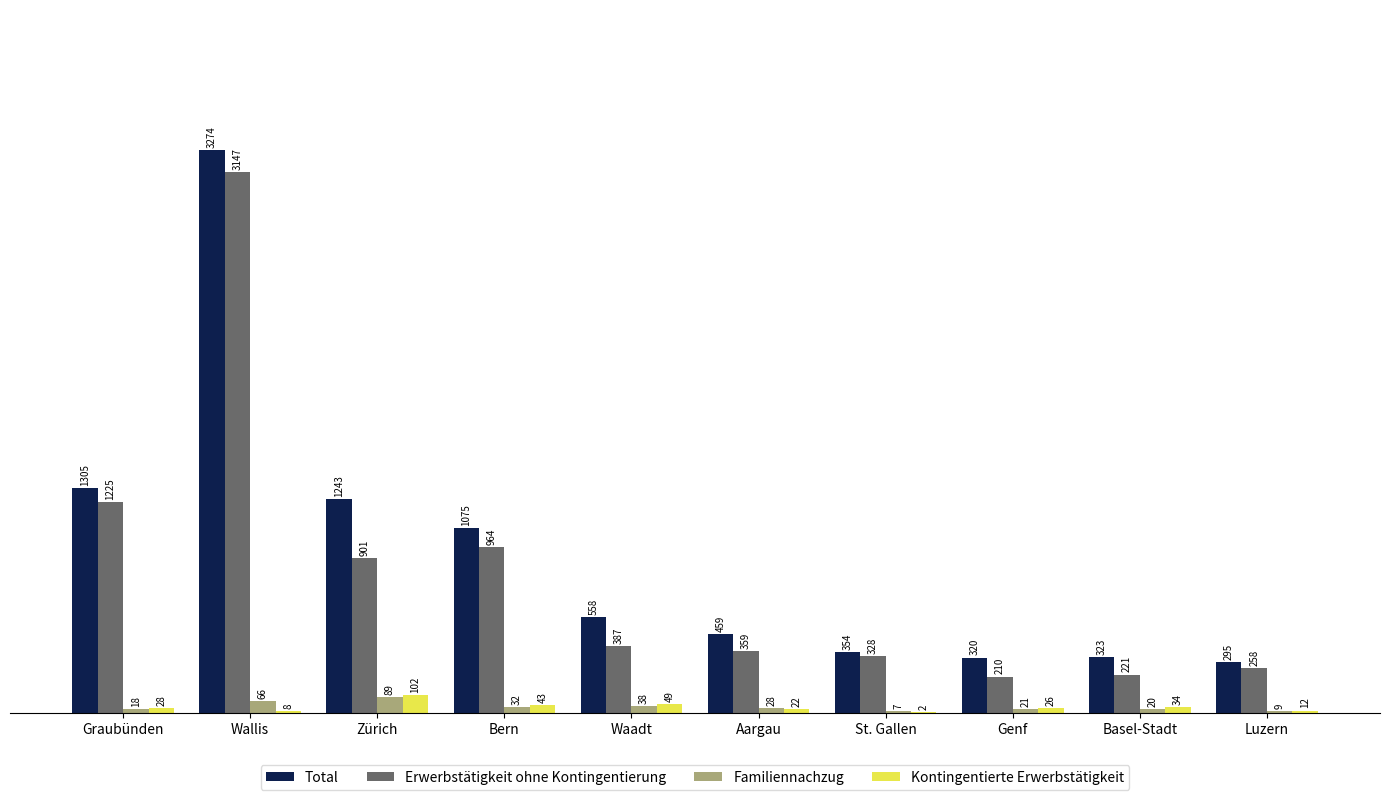

The Total series shows 1243 at Zürich. True or false?

True